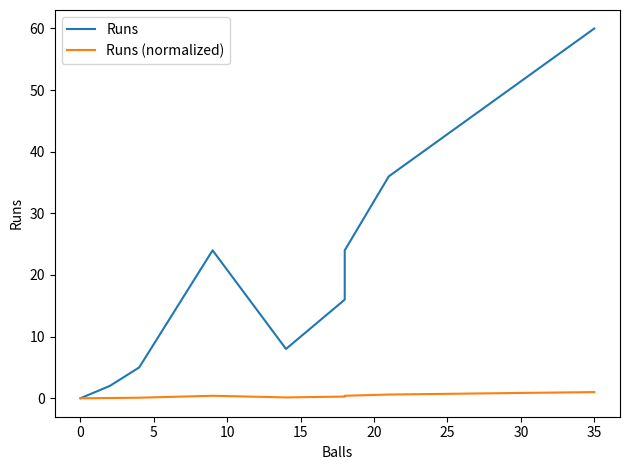

Count the number of data series in this chart.

2